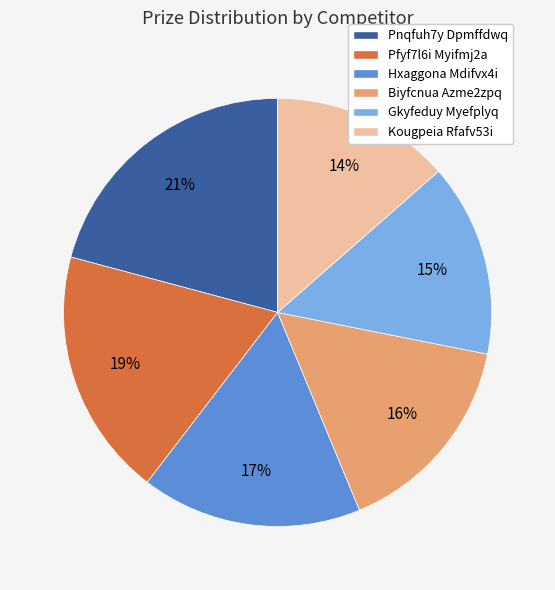

Combined, do Gkyfeduy Myefplyq and Pnqfuh7y Dpmffdwq account for over 50%?

No